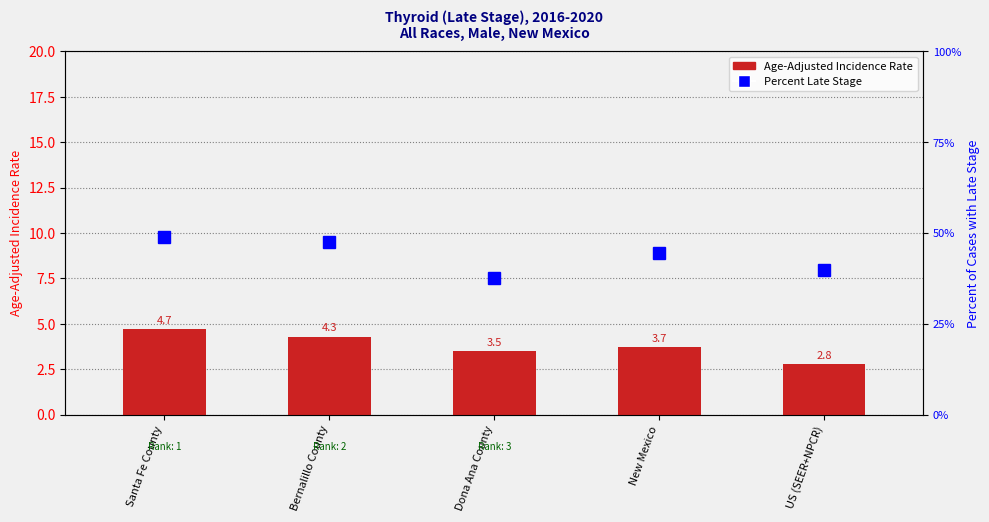

At Dona Ana County, list the series in order from smallest to largest.

Age-Adjusted Incidence Rate, Percent of Cases with Late Stage